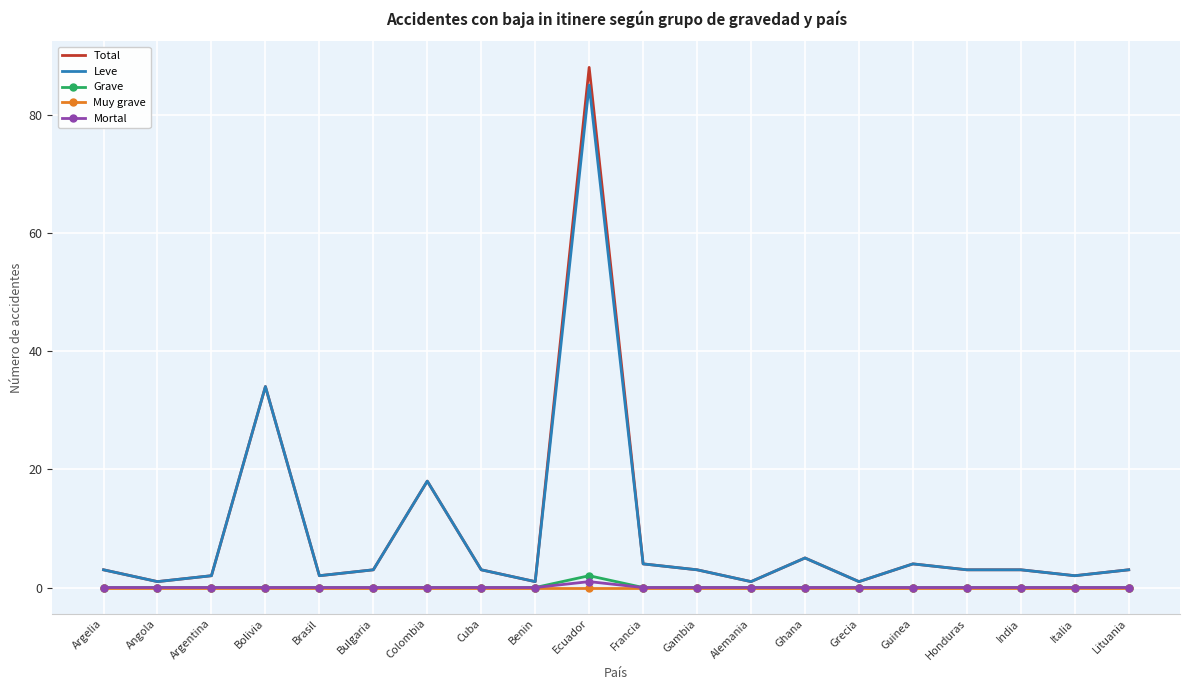

Reading left to right, list all the values displayed in this chart.

Total: 3	1	2	34	2	3	18	3	1	88	4	3	1	5	1	4	3	3	2	3
Leve: 3	1	2	34	2	3	18	3	1	85	4	3	1	5	1	4	3	3	2	3
Grave: 0	0	0	0	0	0	0	0	0	2	0	0	0	0	0	0	0	0	0	0
Muy grave: 0	0	0	0	0	0	0	0	0	0	0	0	0	0	0	0	0	0	0	0
Mortal: 0	0	0	0	0	0	0	0	0	1	0	0	0	0	0	0	0	0	0	0